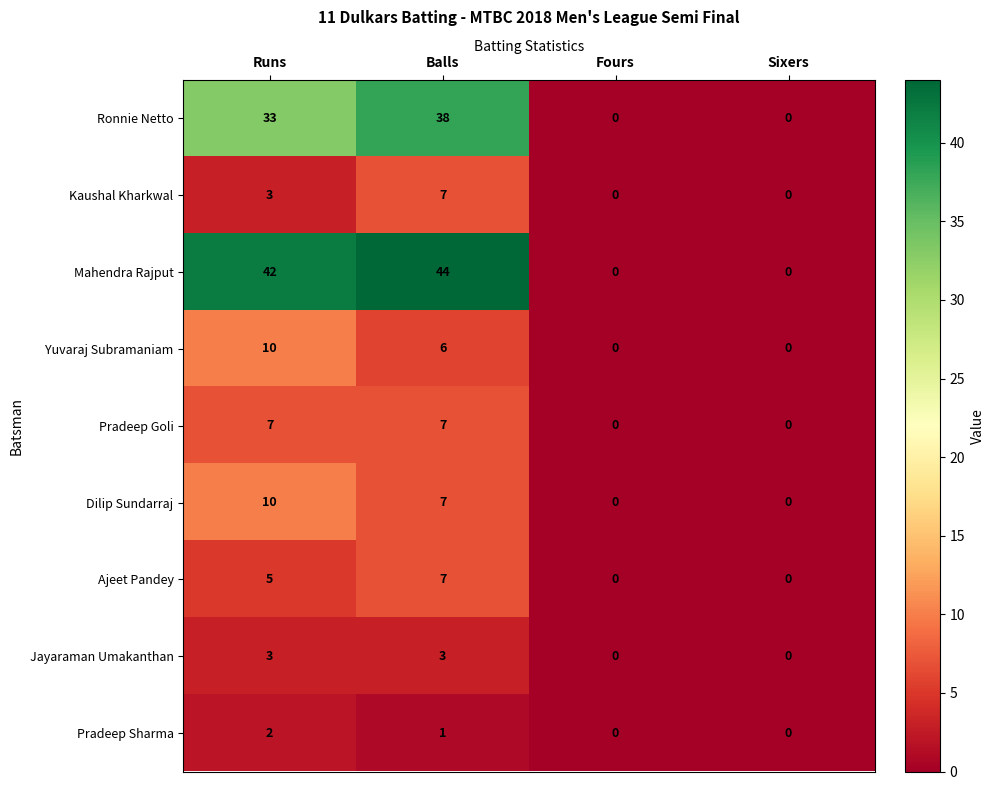

Which series has the largest range (max minus min)?

Mahendra Rajput